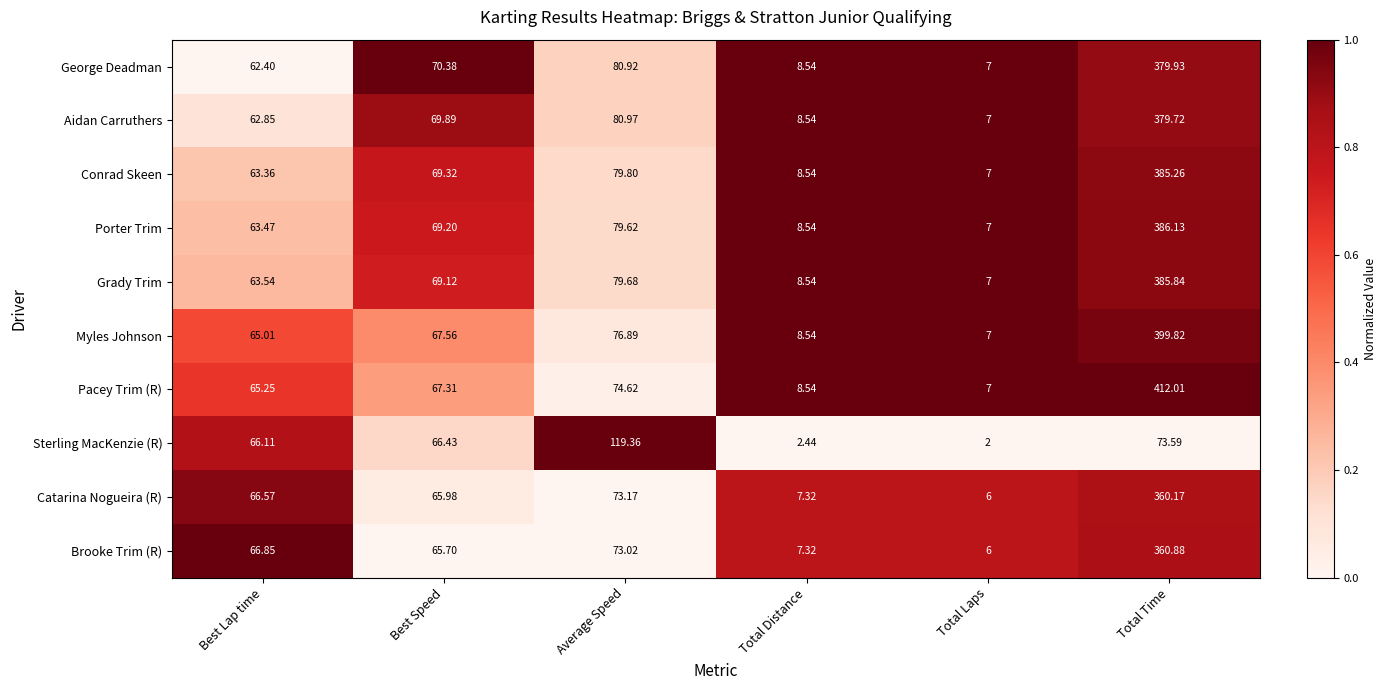

Rank the series at Best Speed from lowest to highest value.

Brooke Trim (R), Catarina Nogueira (R), Sterling MacKenzie (R), Pacey Trim (R), Myles Johnson, Grady Trim, Porter Trim, Conrad Skeen, Aidan Carruthers, George Deadman